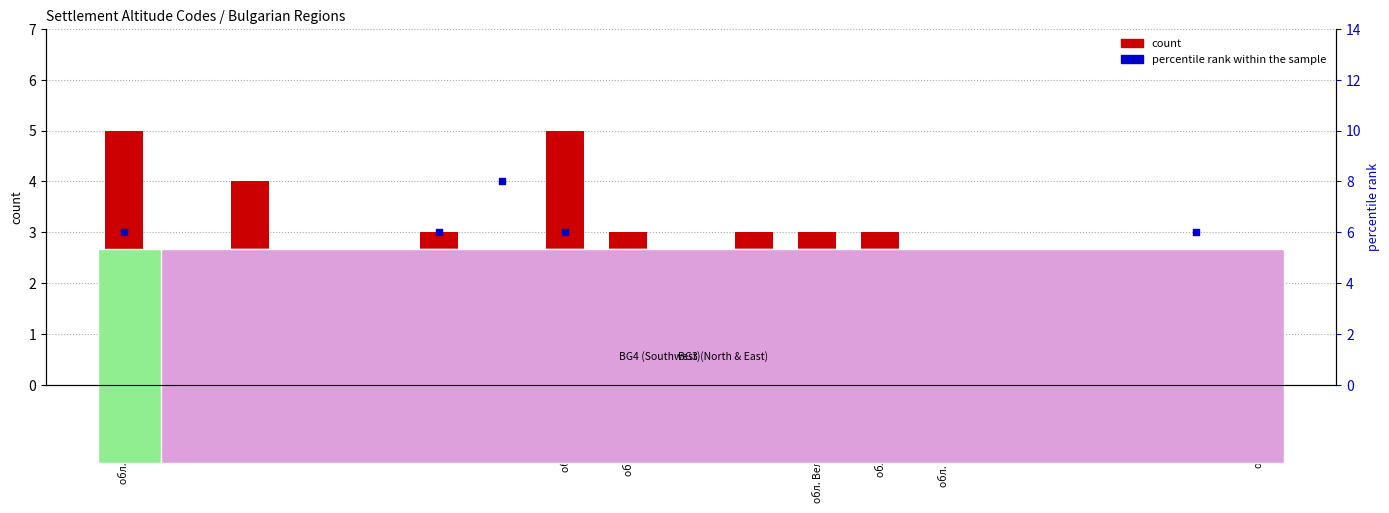

Is the value of percentile rank within the sample at обл. Смолян greater than the value of count at обл. Търговище?

Yes